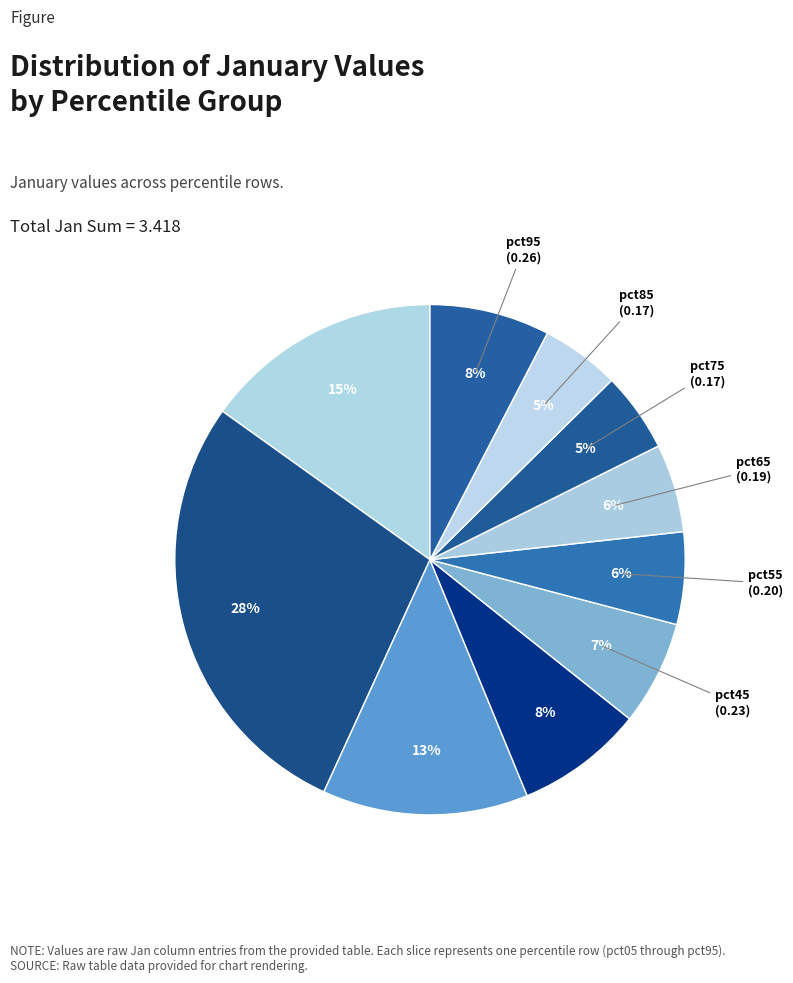

How many segments does this pie chart have?

10